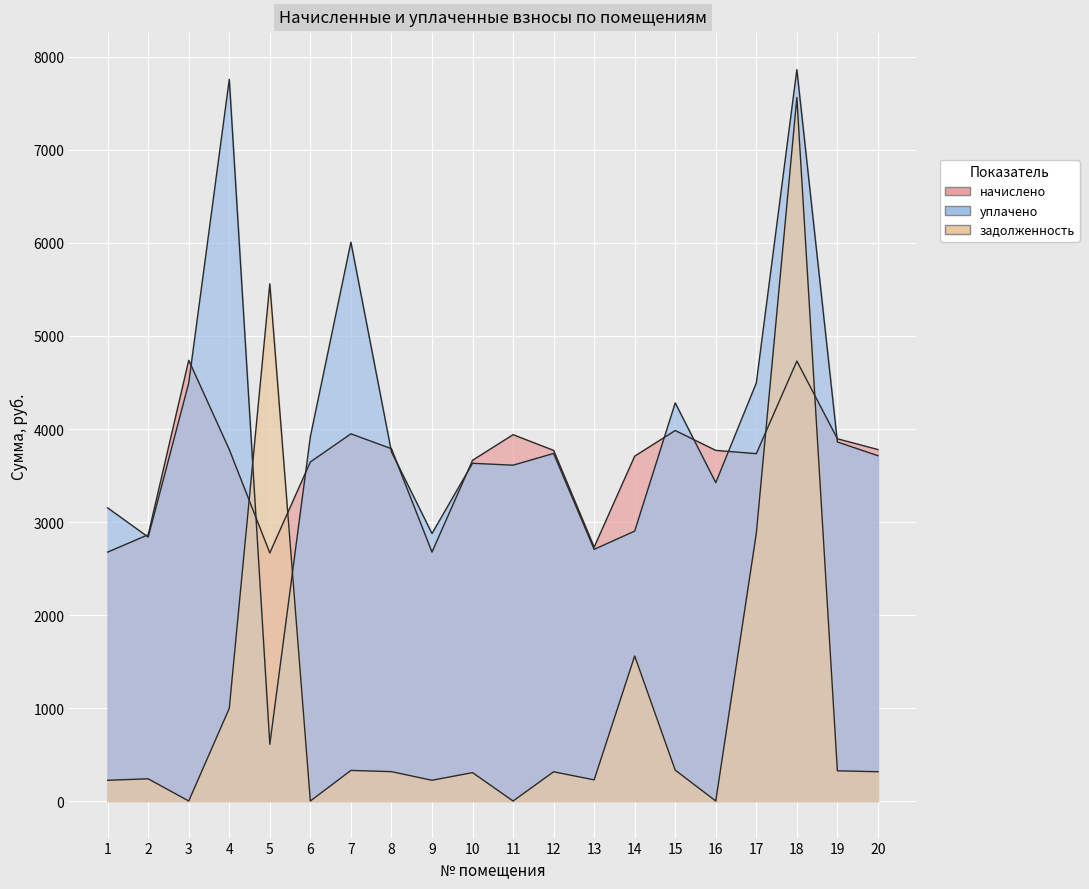

What is the average value of the уплачено series?

3981.8